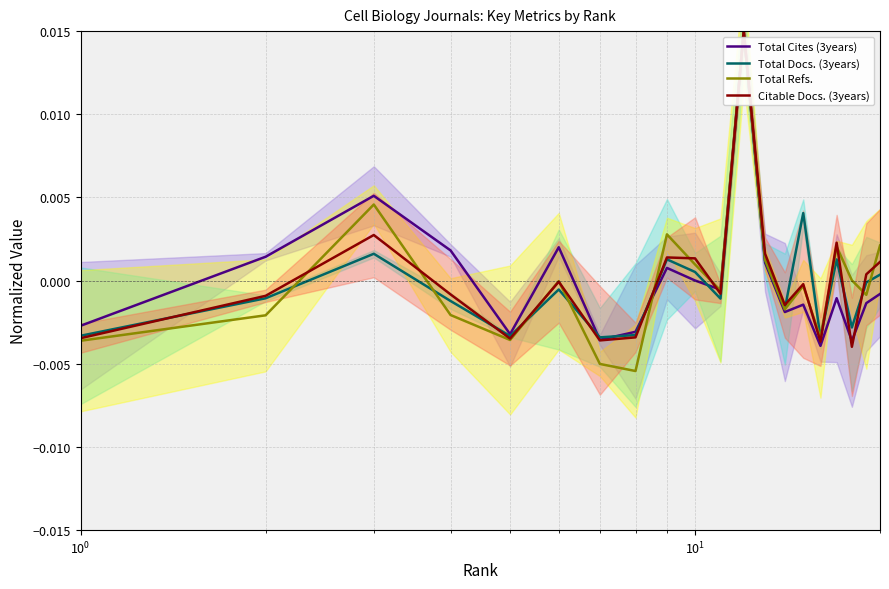

How many interior local peaks does the Total Docs. (3years) series have?

6